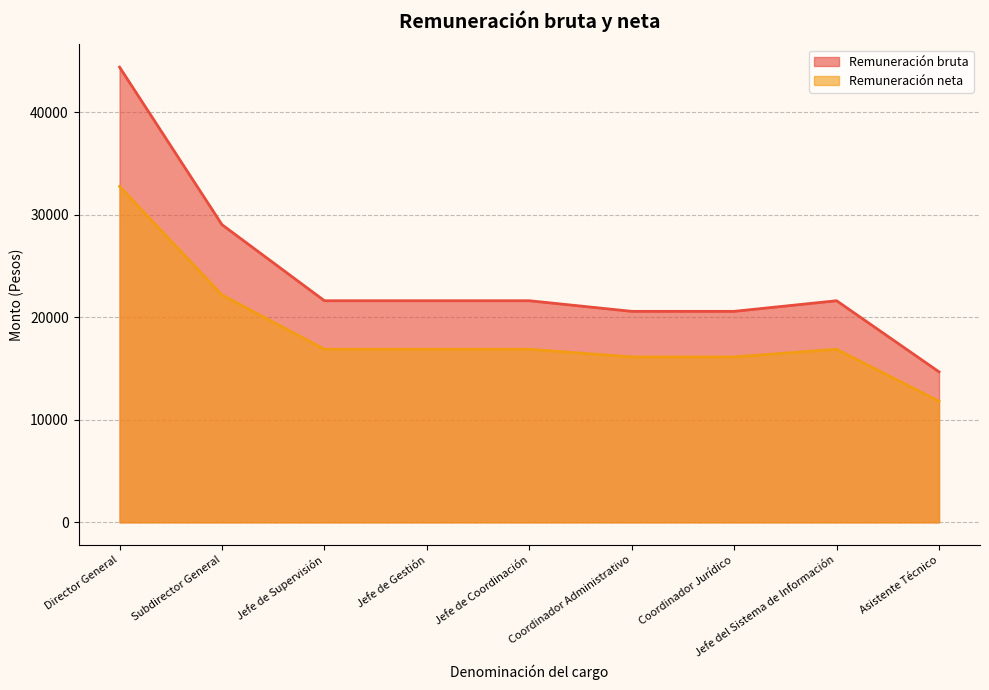

What is the greatest value displayed?

44410.7